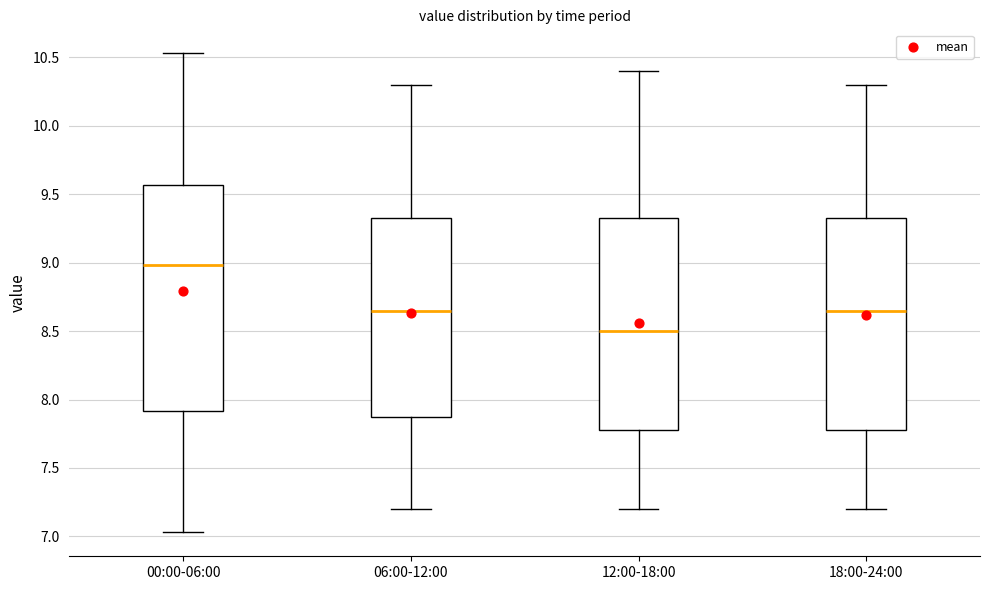

Which box has the lowest median line?

12:00-18:00